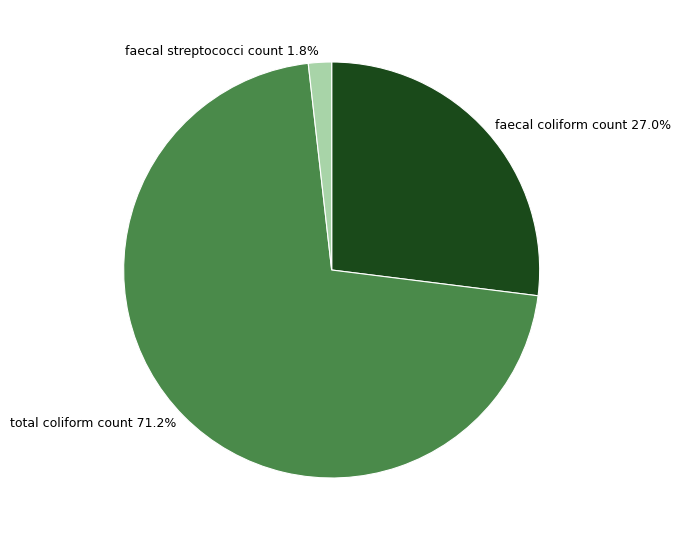

Which category has the biggest portion of the pie?

total coliform count